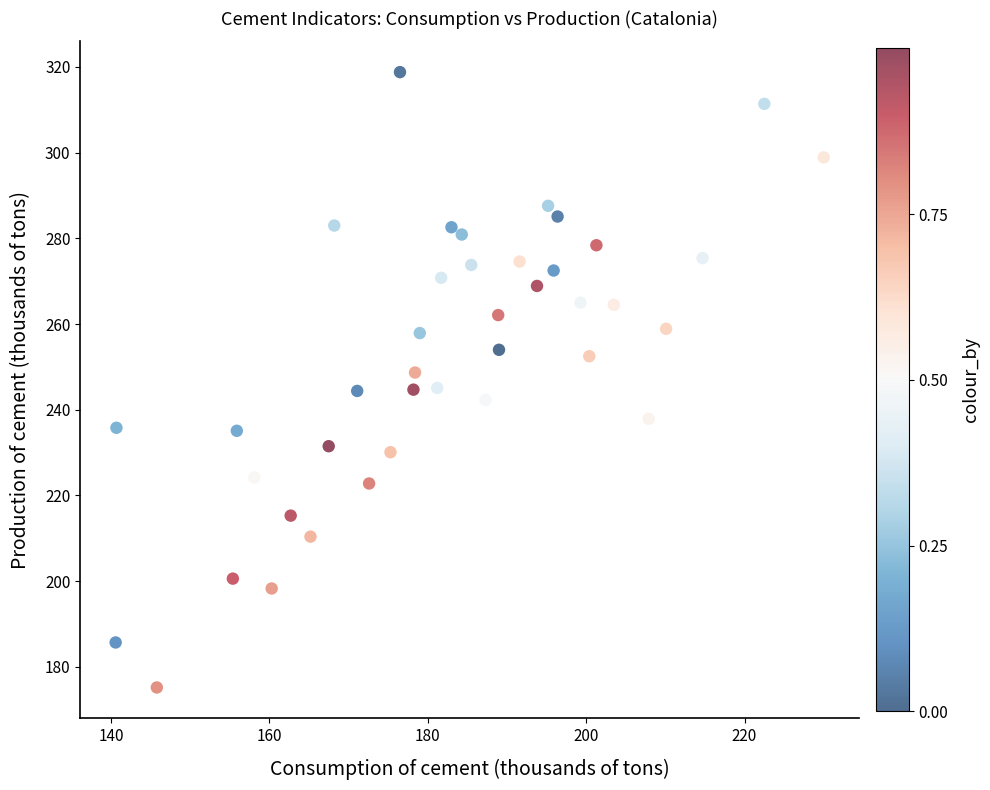

What is the range of X values (max minus min)?

89.4